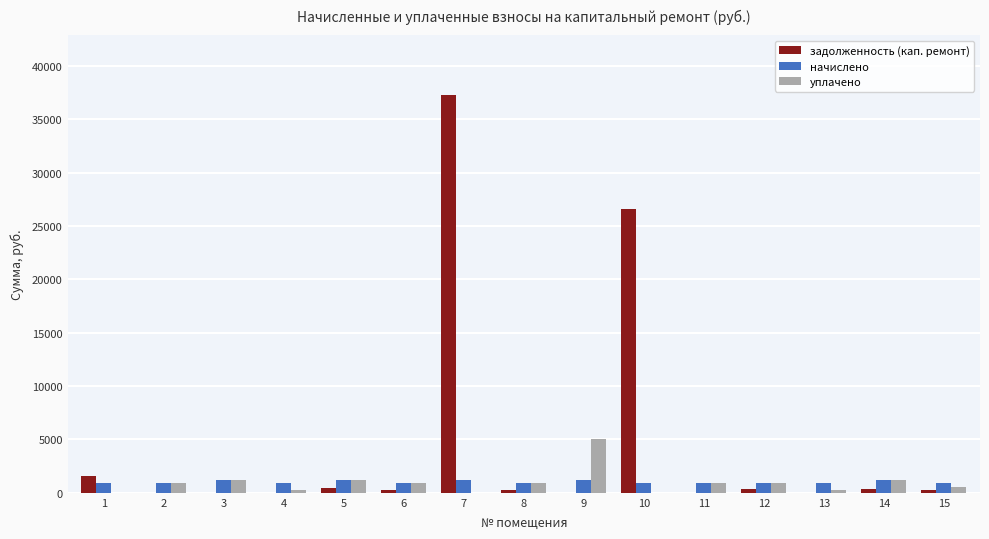

The value of начислено at 5 is 1226.8. True or false?

True